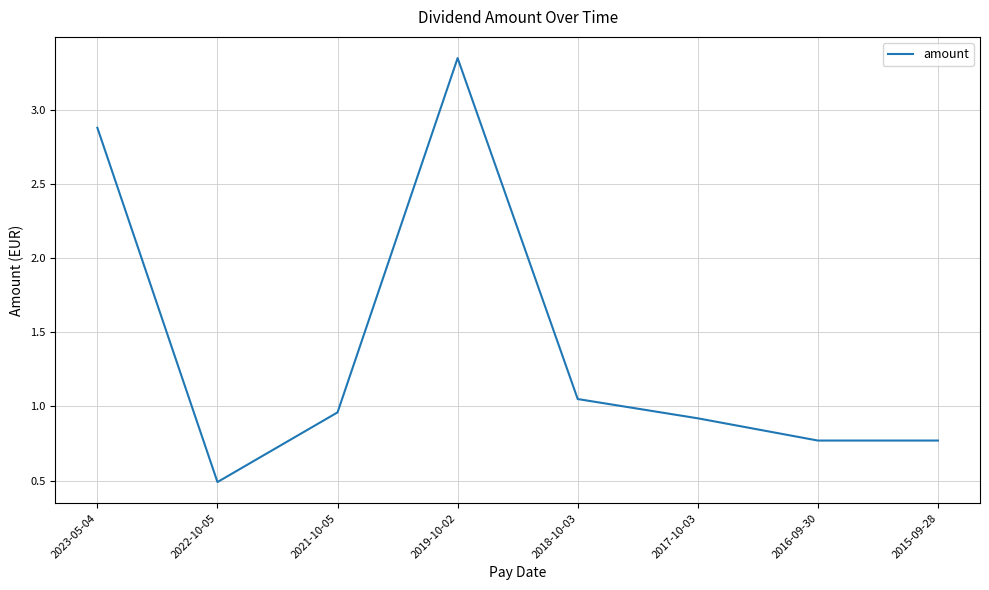

Is this an area chart (filled region under the line)?

No